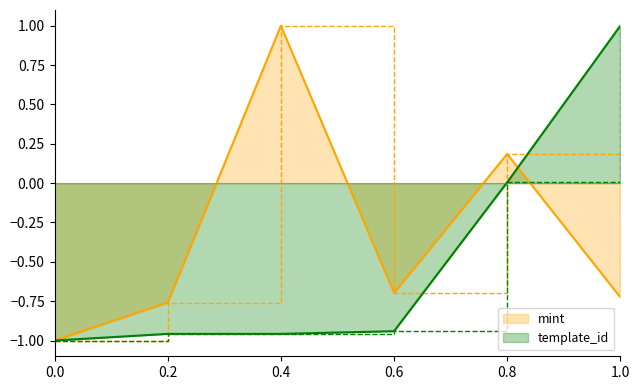

What is the average value of the template_id series?

-0.5